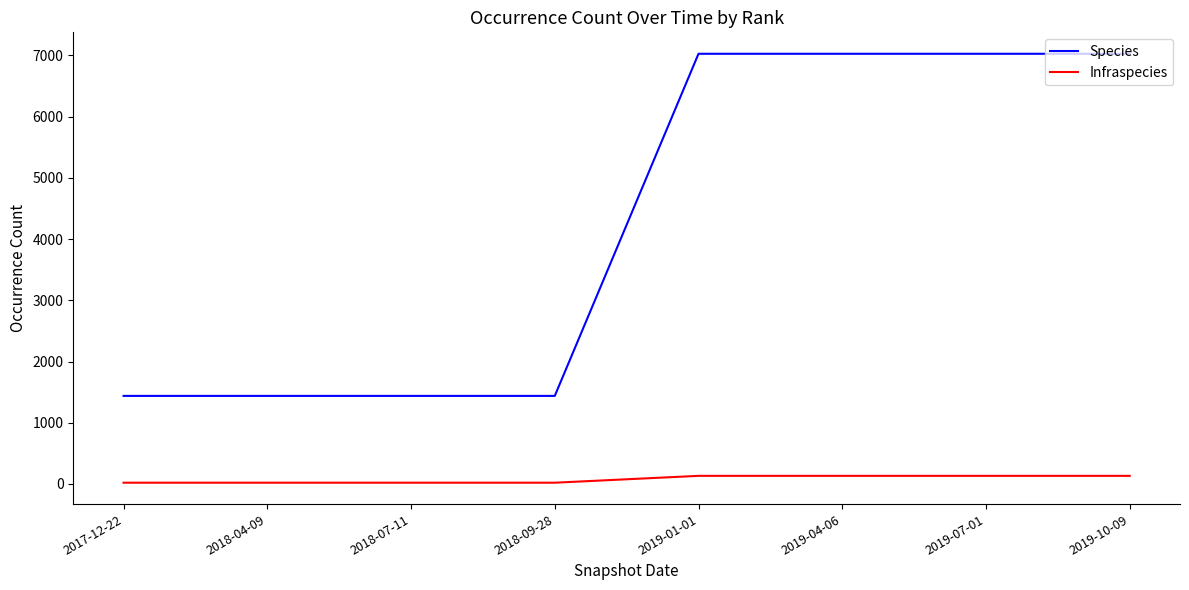

Which series has the largest total across all categories?

Species